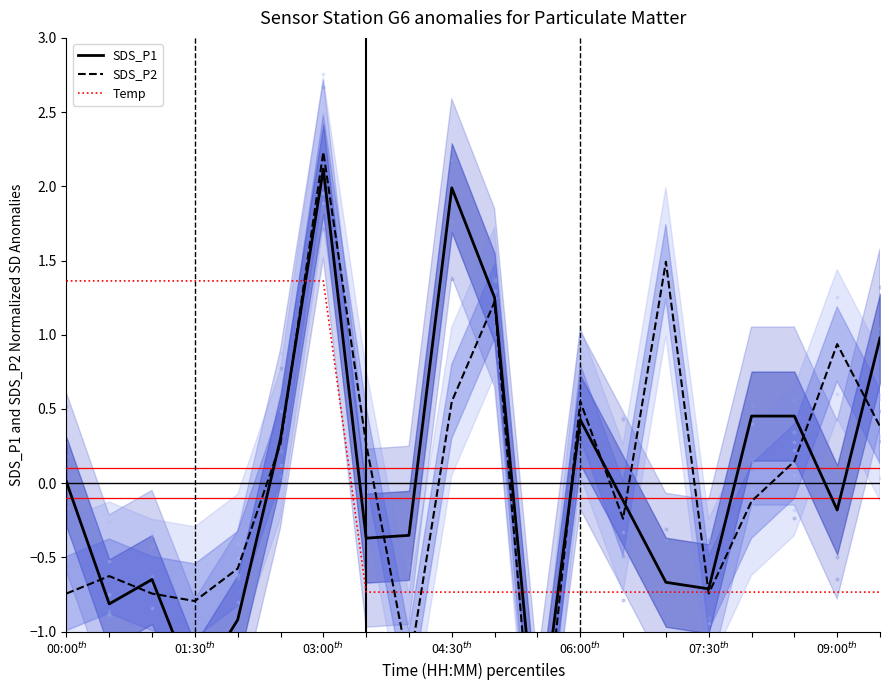

What are all the series names shown in the legend?

SDS_P1, SDS_P2, Temp